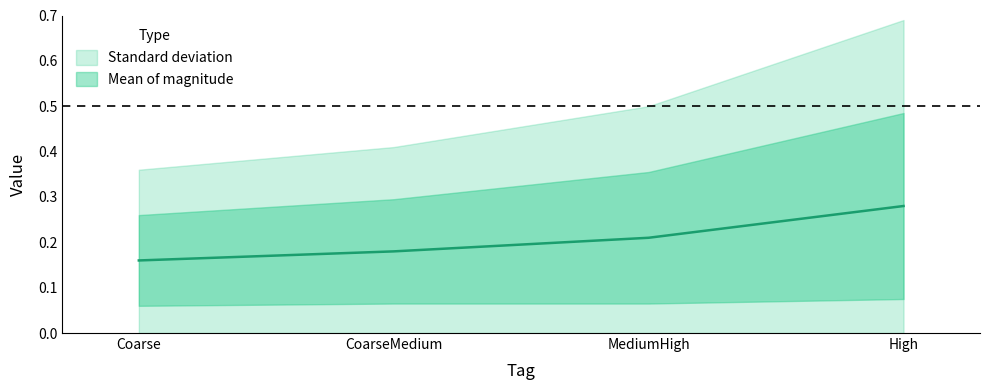

At which label is the value closest to 0?

Coarse